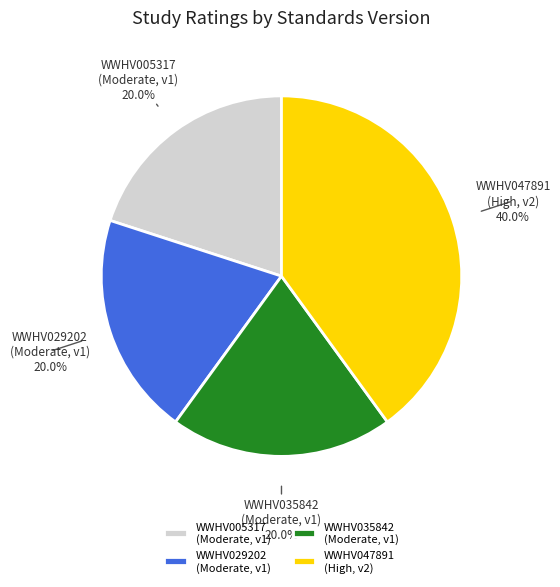

Which has a higher value, WWHV047891 or WWHV029202?

WWHV047891